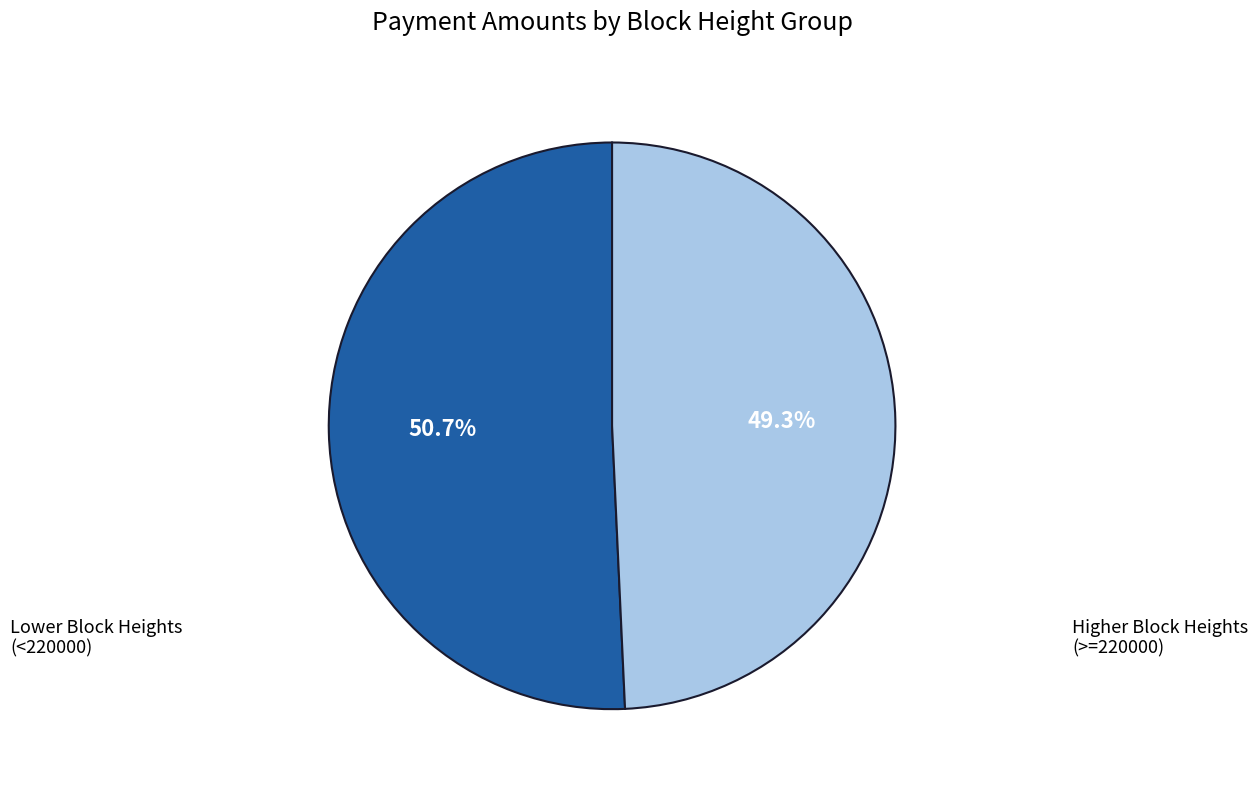

Does any single category account for the majority?

Yes